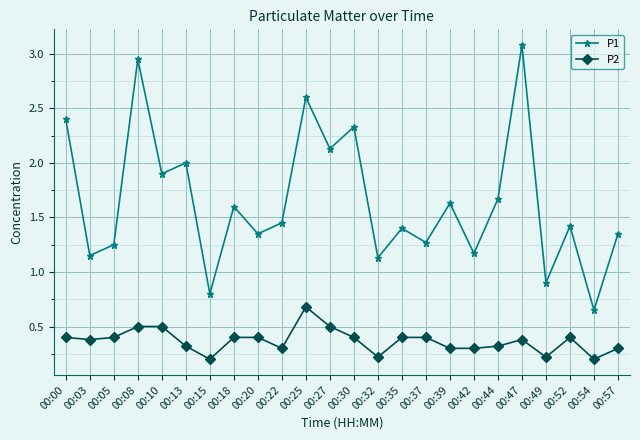

Which series changed the most between 00:27 and 00:32?

P1